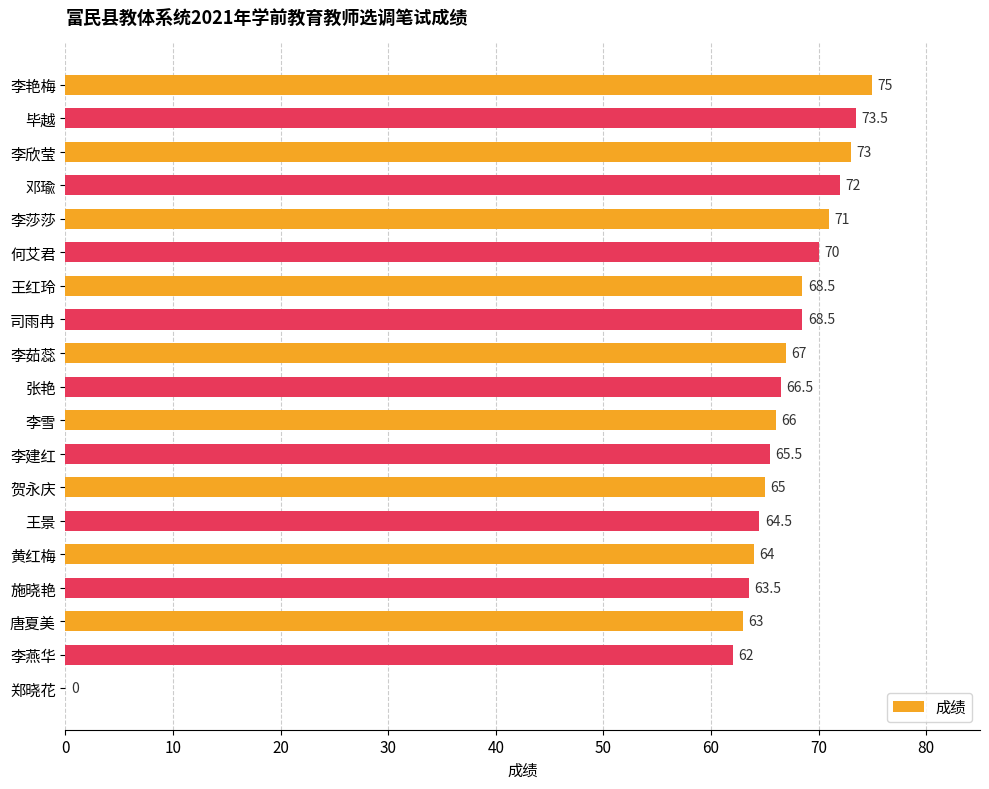

Count the number of data series in this chart.

1